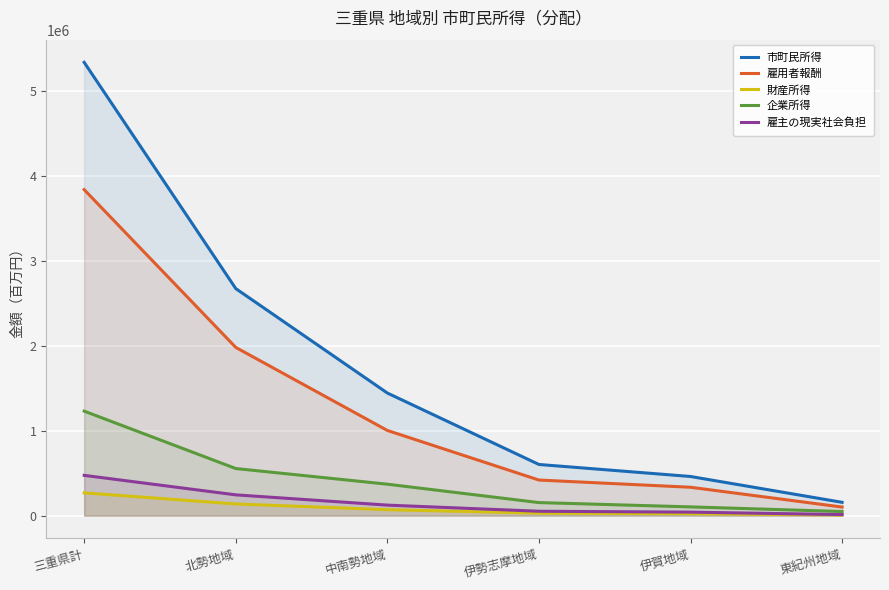

Reading left to right, what are all the values shown in this chart?

市町民所得: 三重県計=5337016	北勢地域=2673257	中南勢地域=1443566	伊勢志摩地域=602460	伊賀地域=460944	東紀州地域=156789
雇用者報酬: 三重県計=3838254	北勢地域=1980749	中南勢地域=1003115	伊勢志摩地域=419181	伊賀地域=334189	東紀州地域=101020
財産所得: 三重県計=268241	北勢地域=137777	中南勢地域=70086	伊勢志摩地域=29544	伊賀地域=23654	東紀州地域=7180
企業所得: 三重県計=1230521	北勢地域=554731	中南勢地域=370365	伊勢志摩地域=153735	伊賀地域=103101	東紀州地域=48589
雇主の現実社会負担: 三重県計=474332	北勢地域=244782	中南勢地域=123965	伊勢志摩地域=51802	伊賀地域=41299	東紀州地域=12484